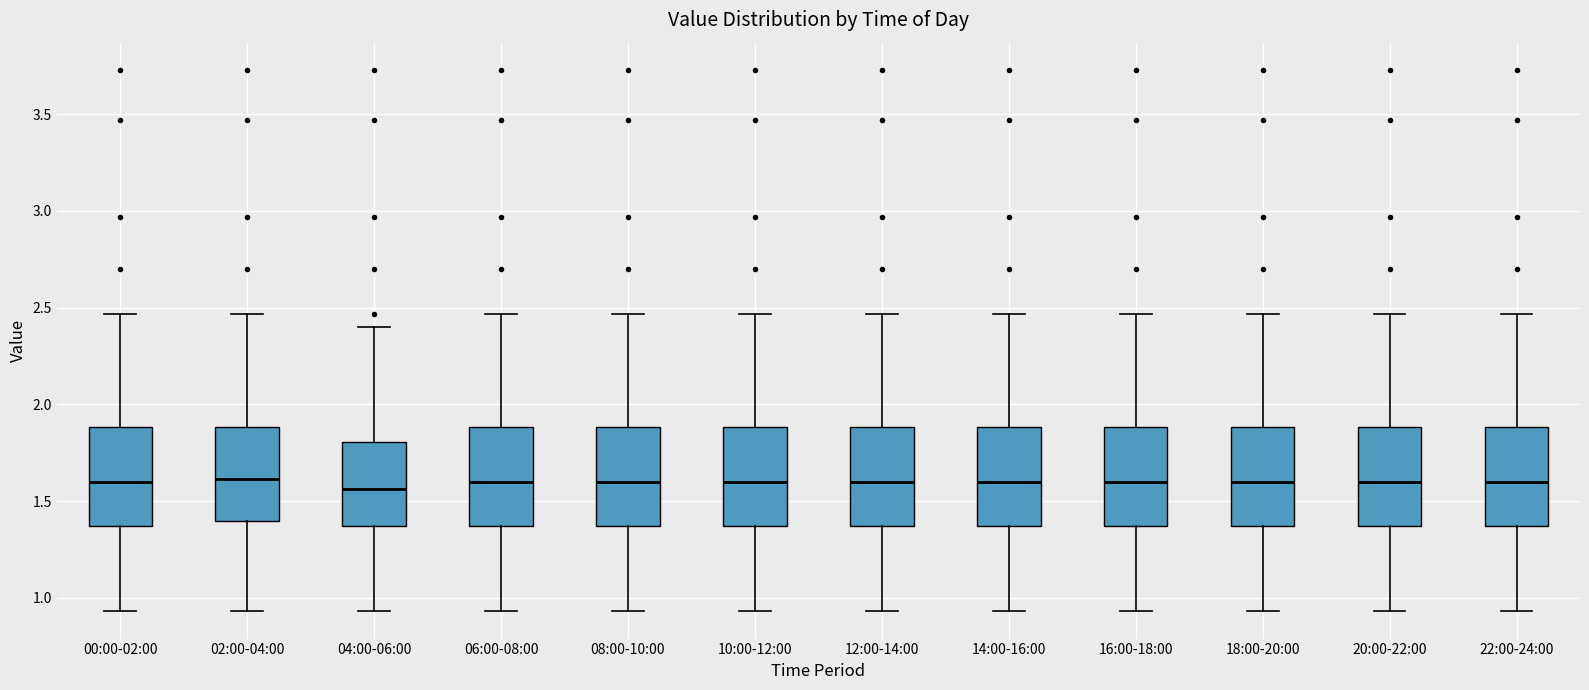

Where does the upper whisker of the box for 04:00-06:00 end on the y-axis? The values are not printed on the chart, so give them approximately, as read against the axis.

2.40